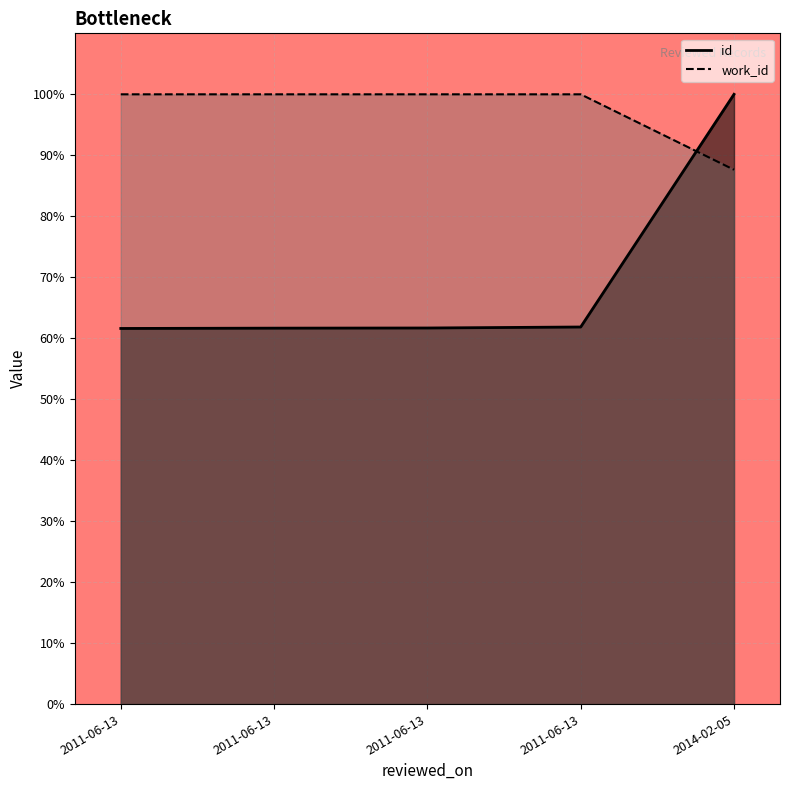

Is it true that id equals 61.7 at 2011-06-13?

True